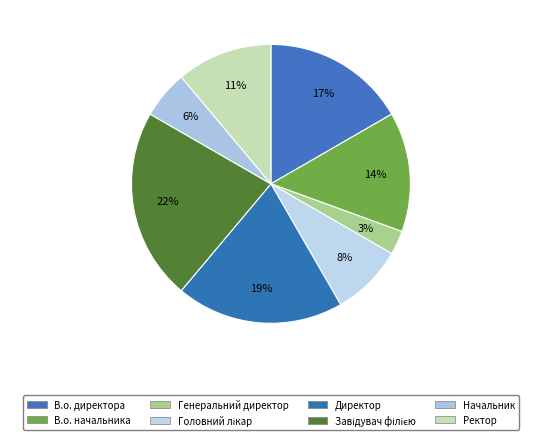

What portion of the pie excludes Головний лікар?

91.7%